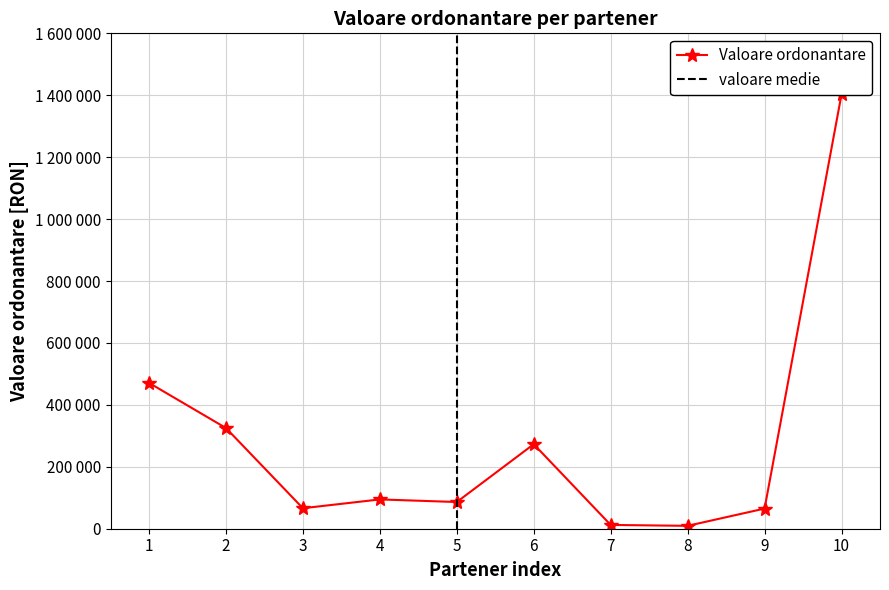

Reading right to left, extract all data points from this chart.

1403028	65087	9328	12243	273020	86251	94622	66176	325281	471020